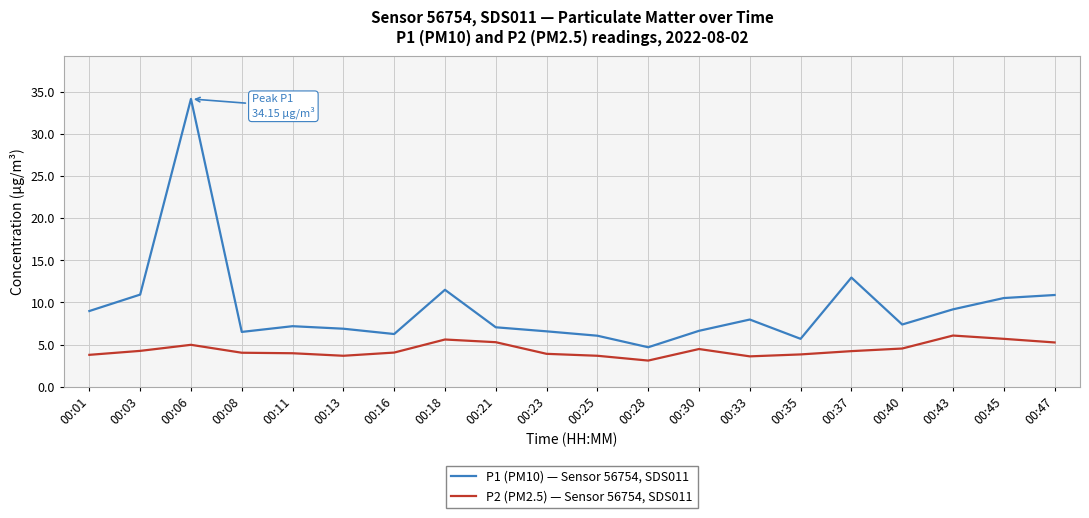

Which series has the largest range (max minus min)?

P1 (PM10) — Sensor 56754, SDS011